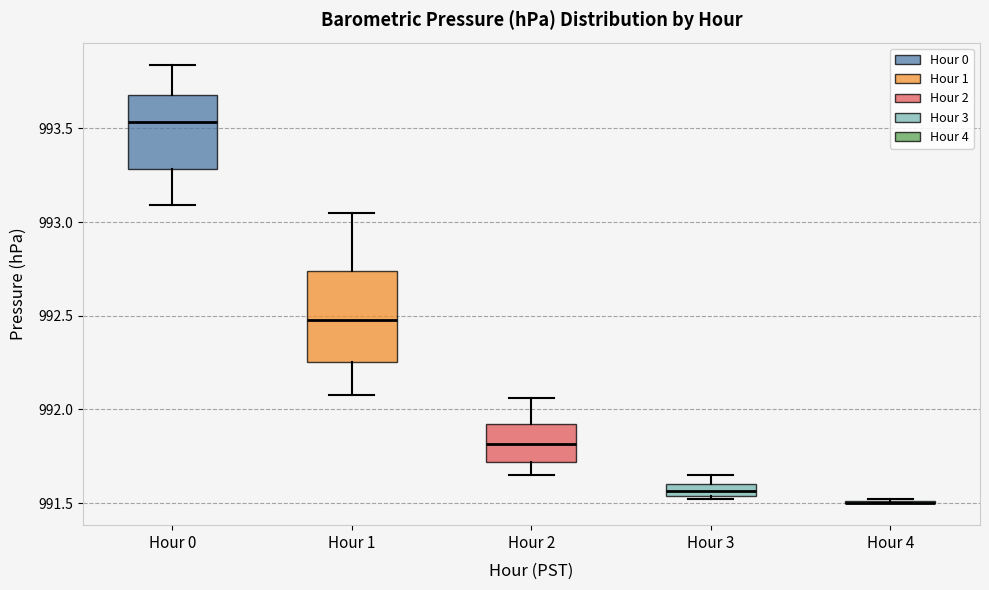

Where is the lower edge of the box for Hour 2 on the y-axis? The values are not printed on the chart, so give them approximately, as read against the axis.

991.70